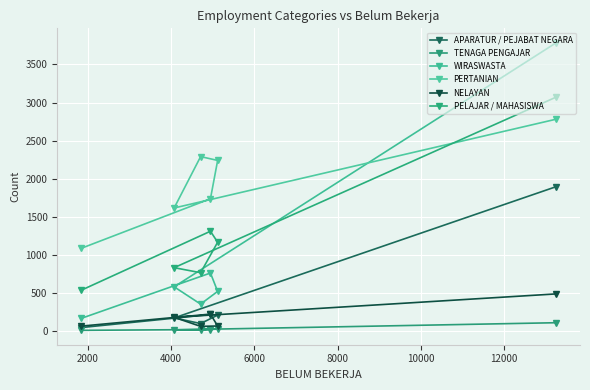

What is the difference between the maximum and minimum values in the PERTANIAN series?

1695